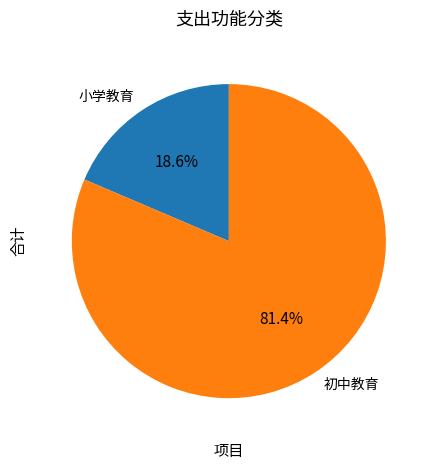

Which slice is the largest?

初中教育